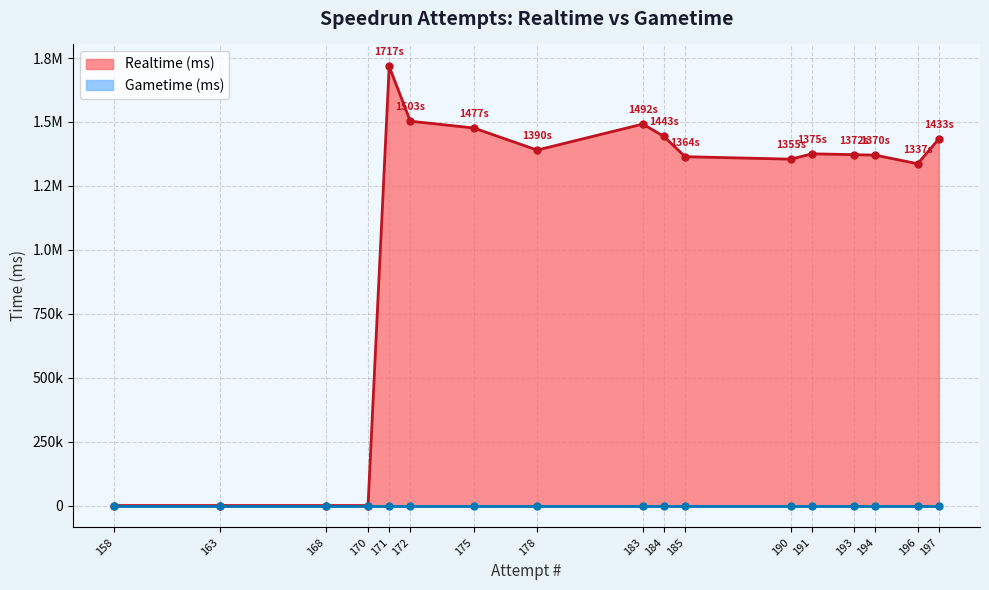

True or false: the data shows 0 at 168.

True